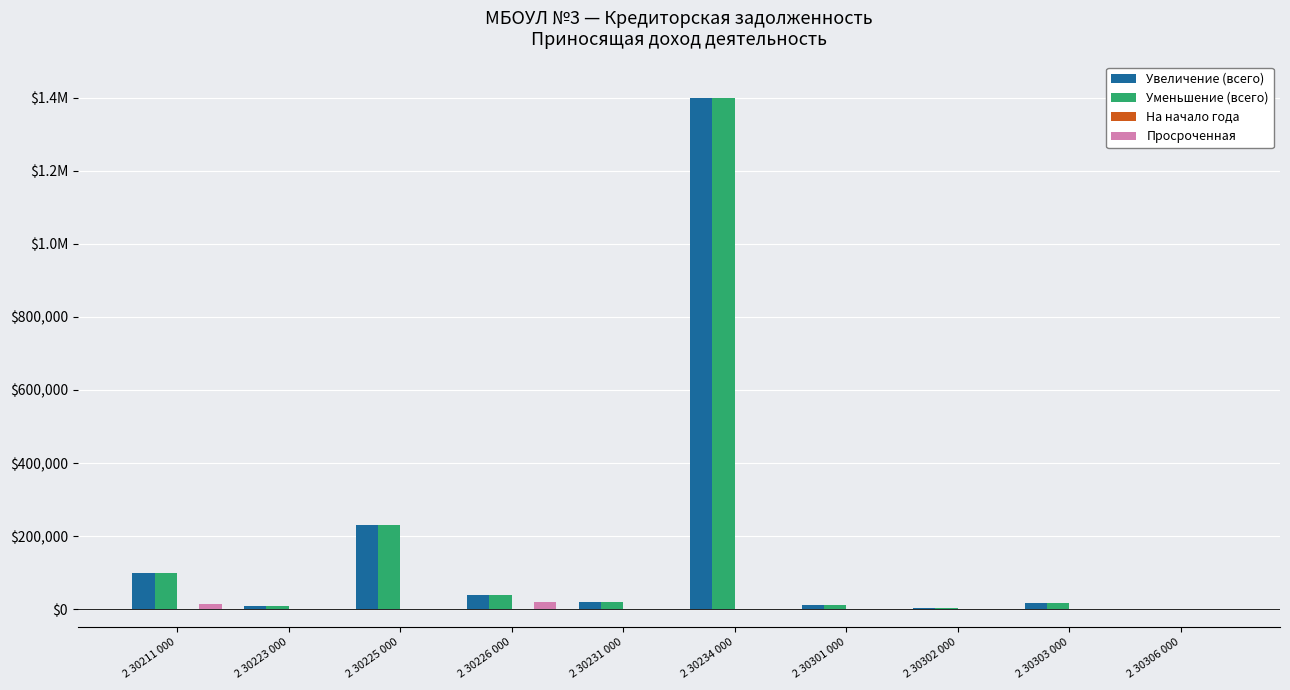

Are the bars horizontal?

No